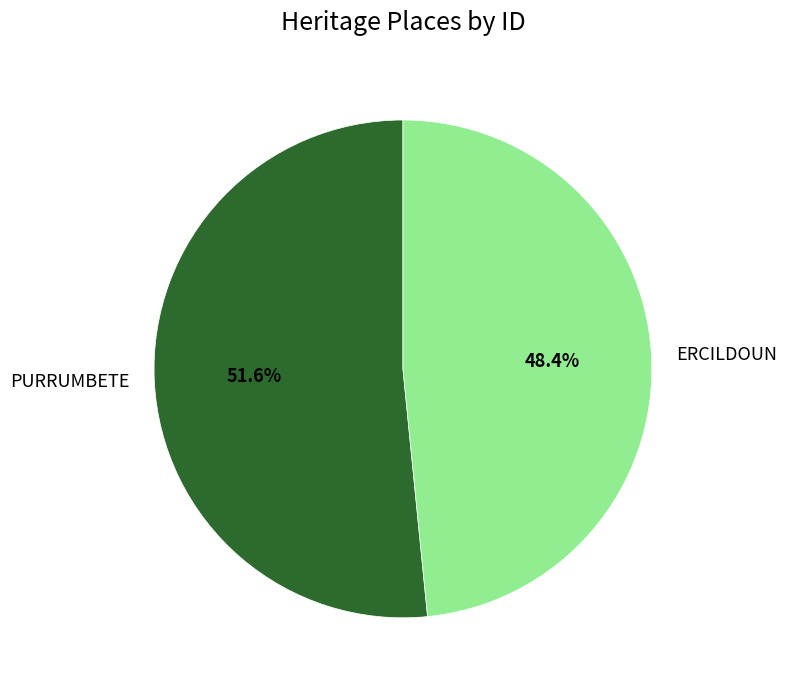

Rank the categories by value from lowest to highest.

ERCILDOUN, PURRUMBETE